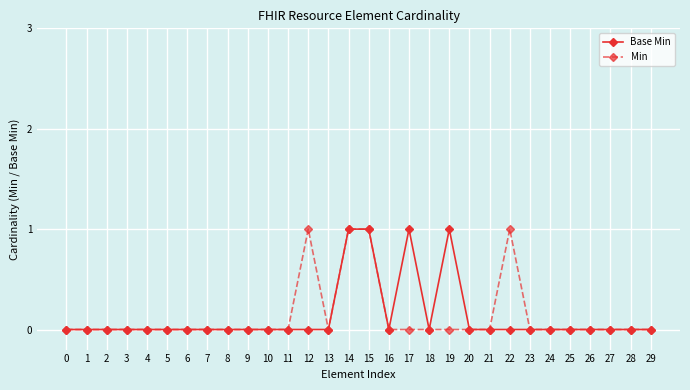

What is the maximum value shown in the chart?

1